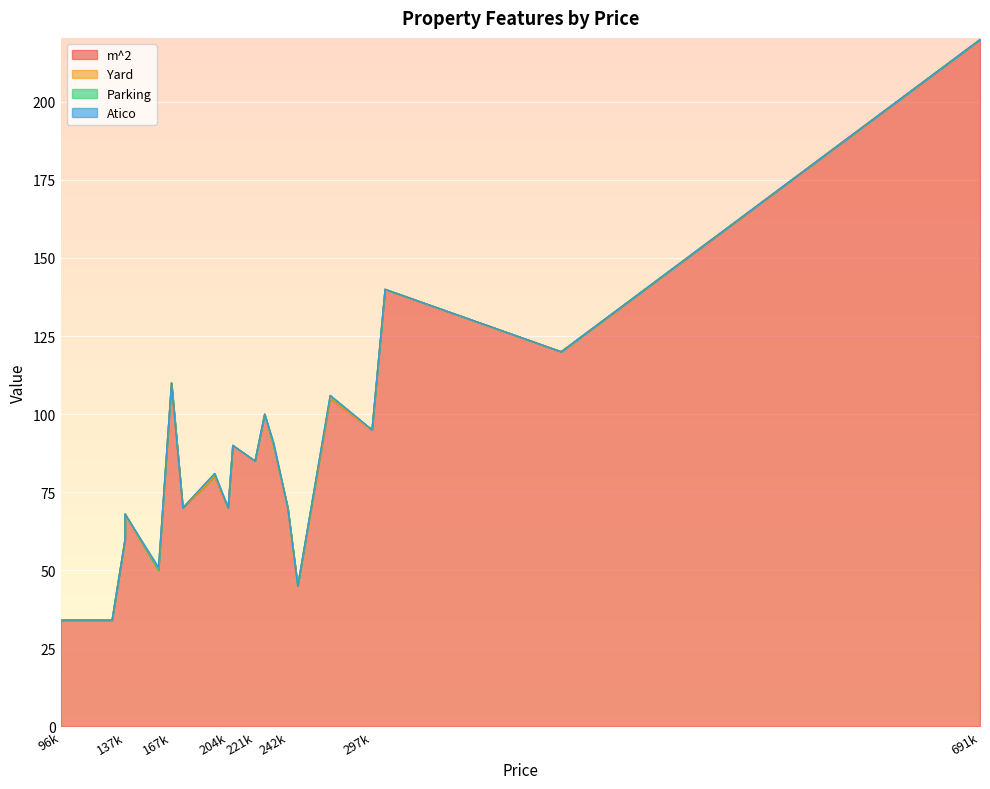

How many lines are shown in the chart?

4